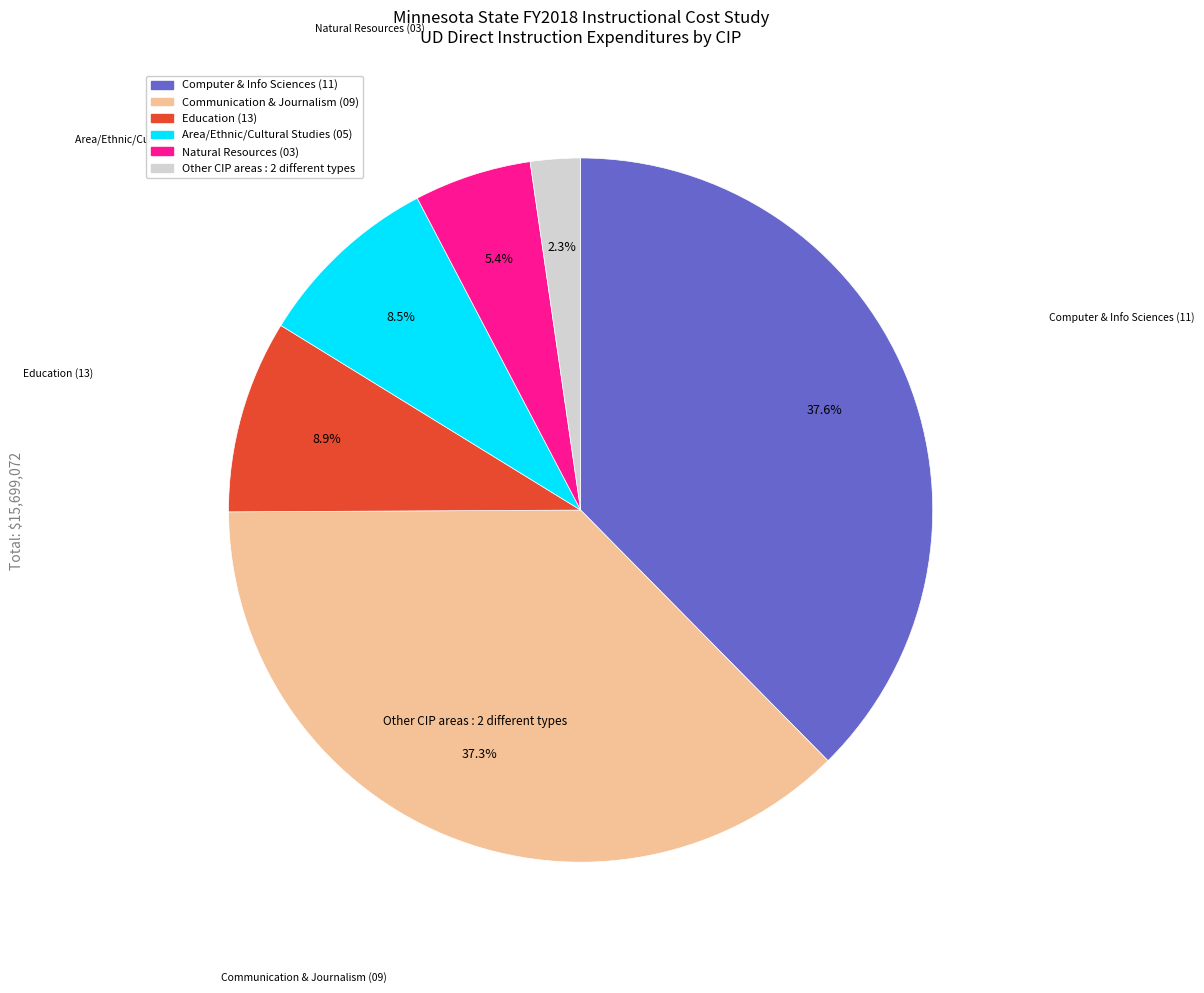

Is there any slice that represents more than half of the pie?

No